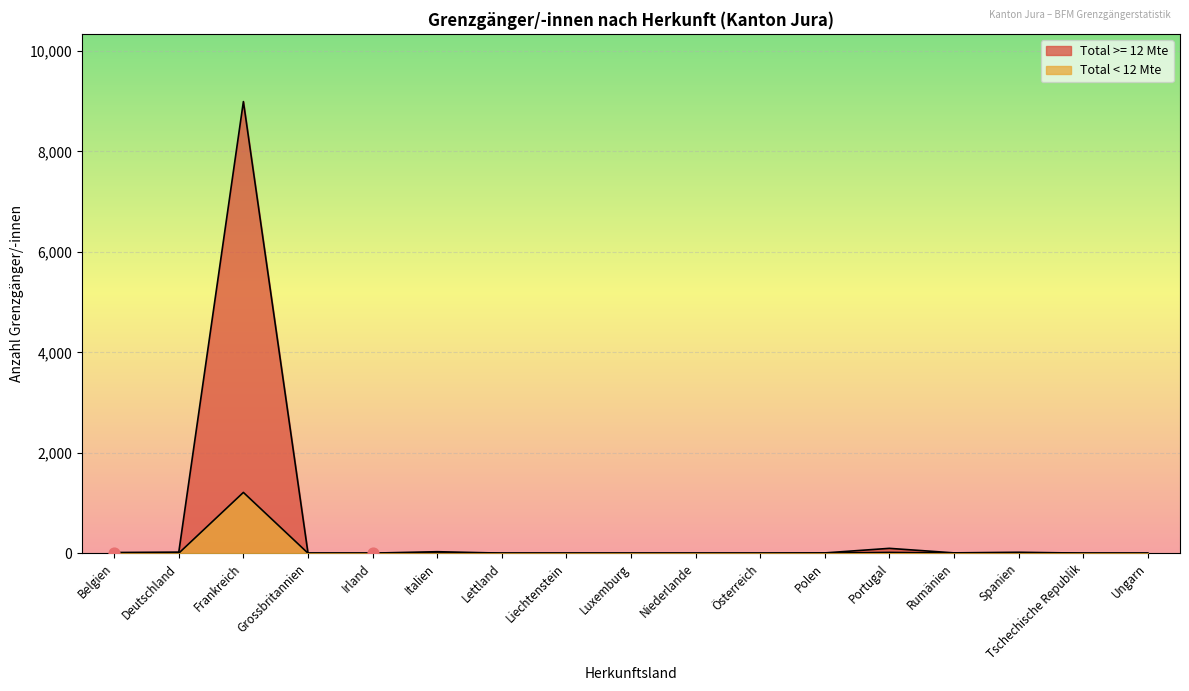

At which category is the sum across all series the highest?

Frankreich